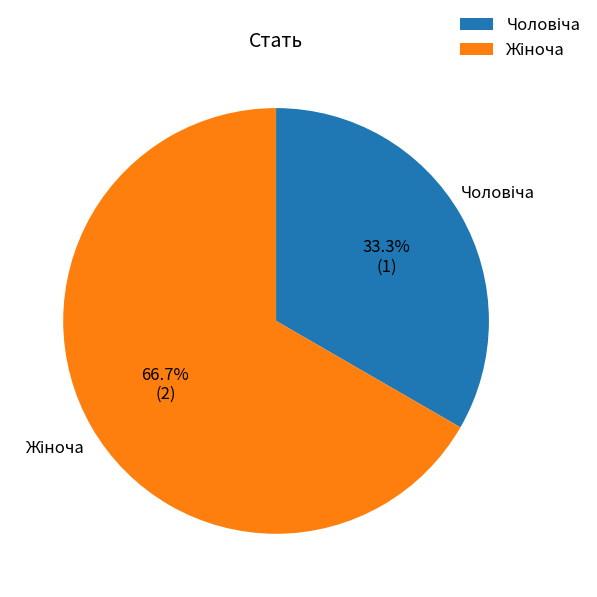

How many segments does this pie chart have?

2